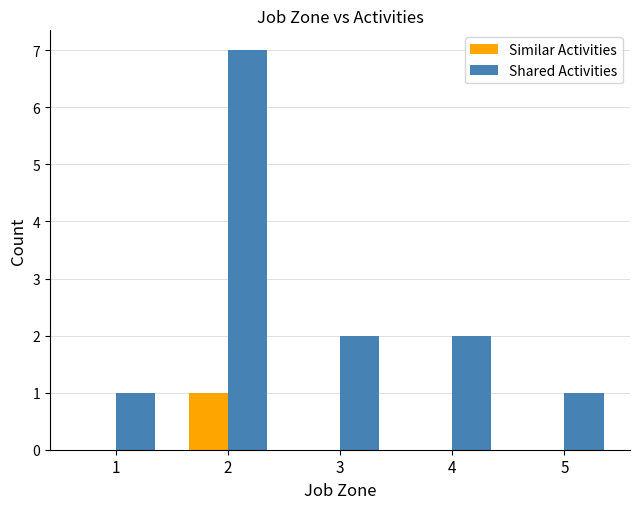

Is it true that Similar Activities equals 0 at 1?

True